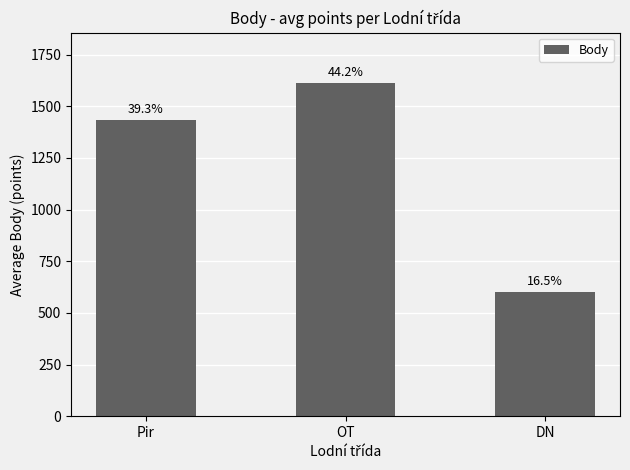

Does the chart contain any negative values?

No